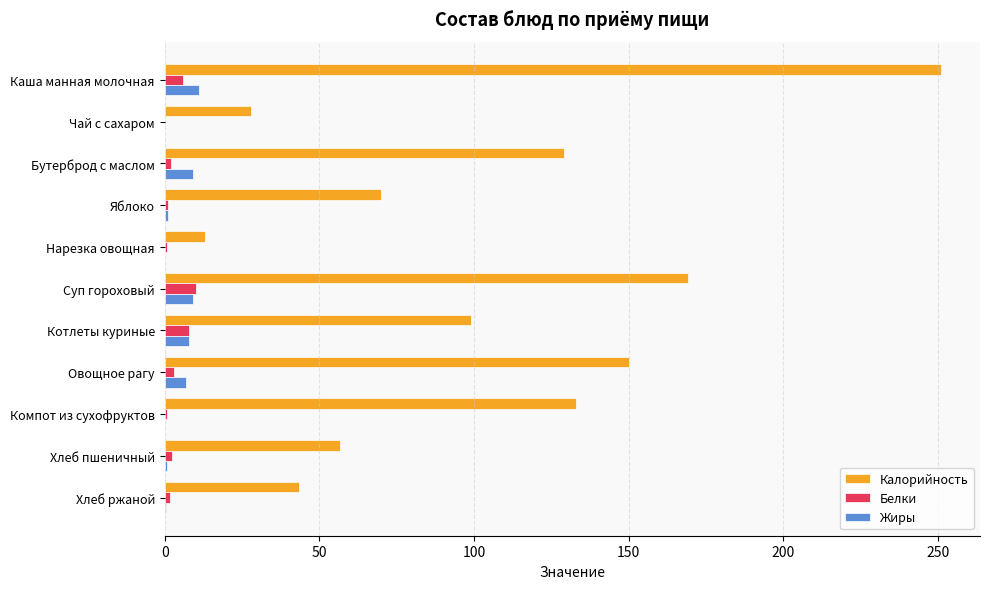

What is the sum of the Калорийность values at Каша манная молочная and Чай с сахаром?

279.0